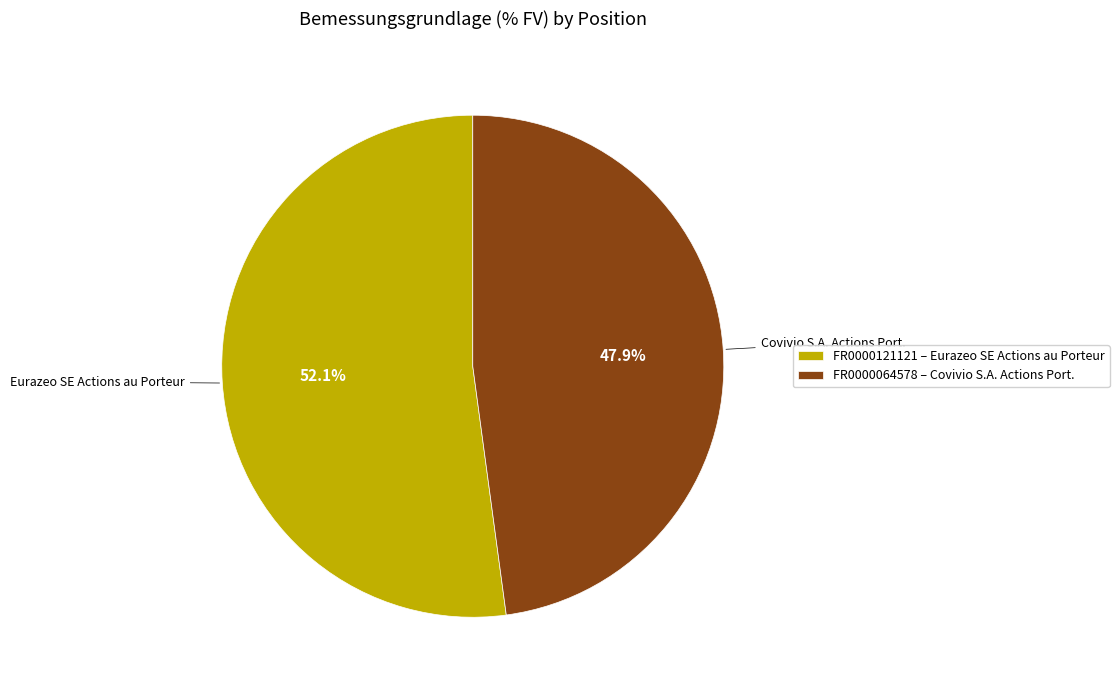

Count the number of slices in the pie.

2